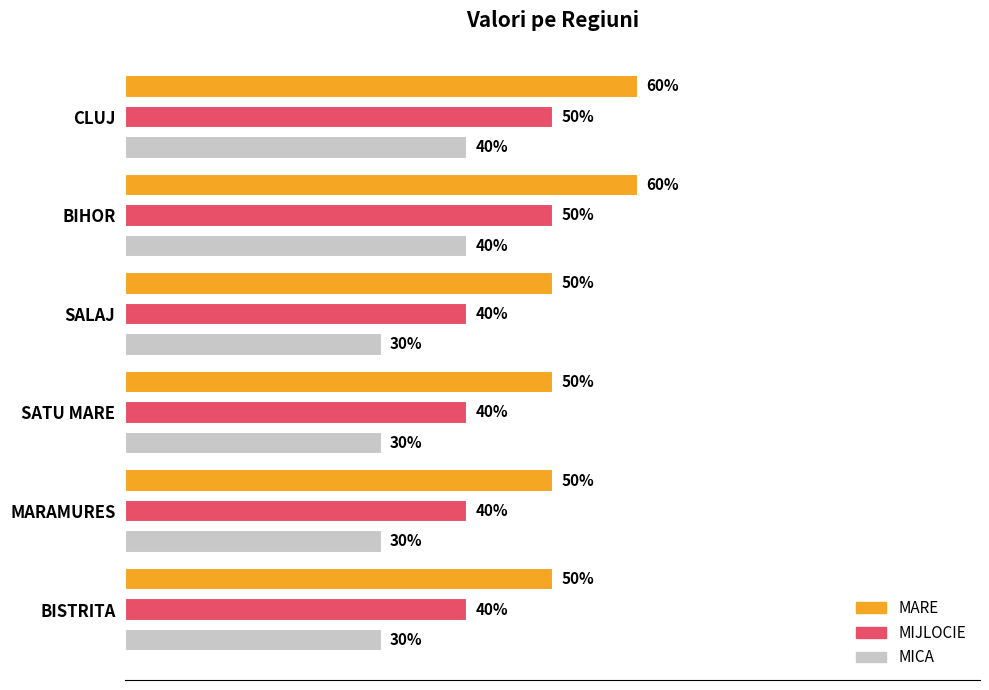

What are all the series names shown in the legend?

MARE, MIJLOCIE, MICA